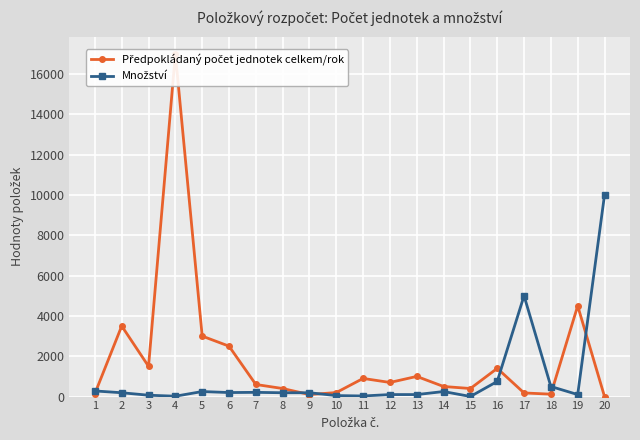

Rank the series by their average value, from highest to lowest.

Předpokládaný počet jednotek celkem/rok, Množství